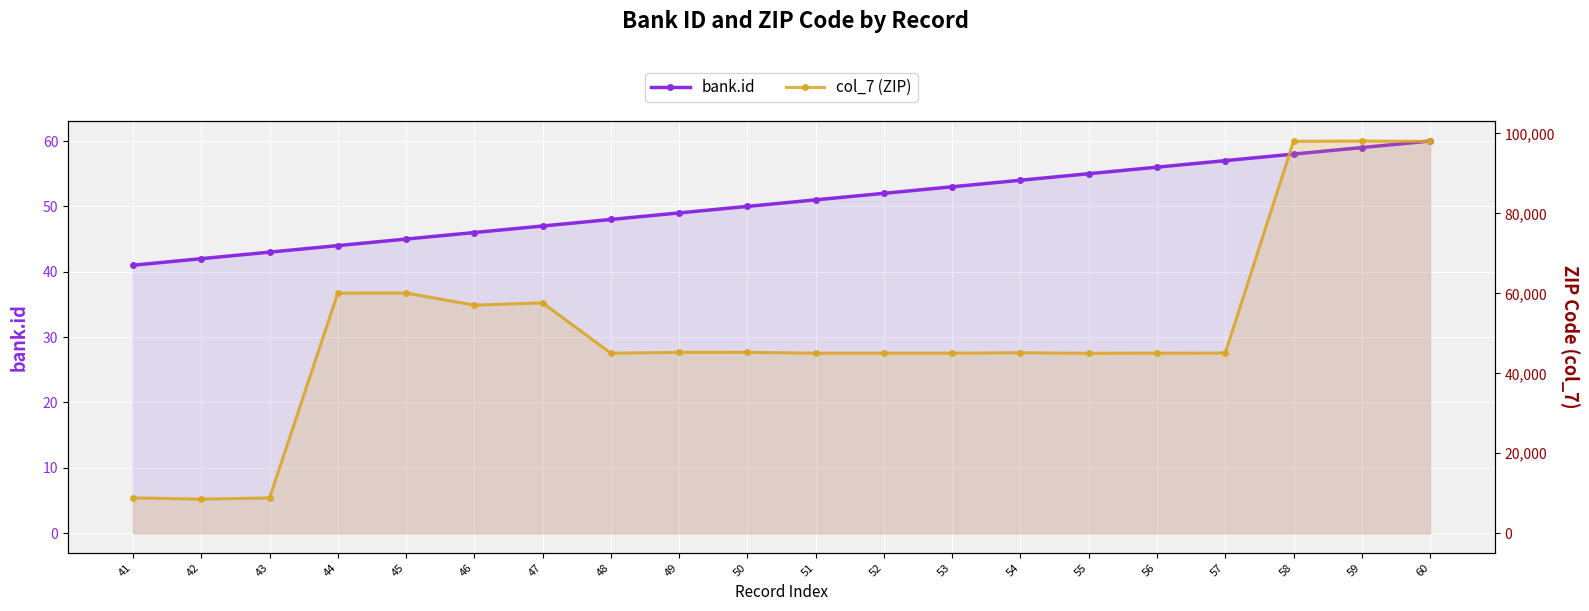

True or false: bank.id has a value of 85 at 54.

False